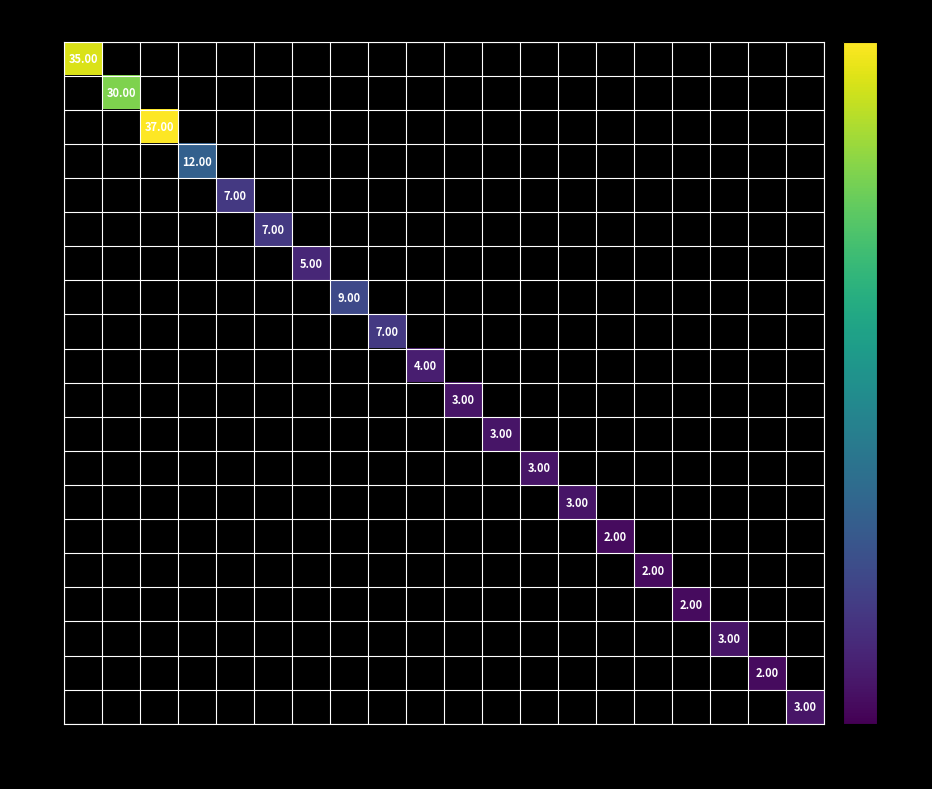

How many data points in G18 are above 0?

1